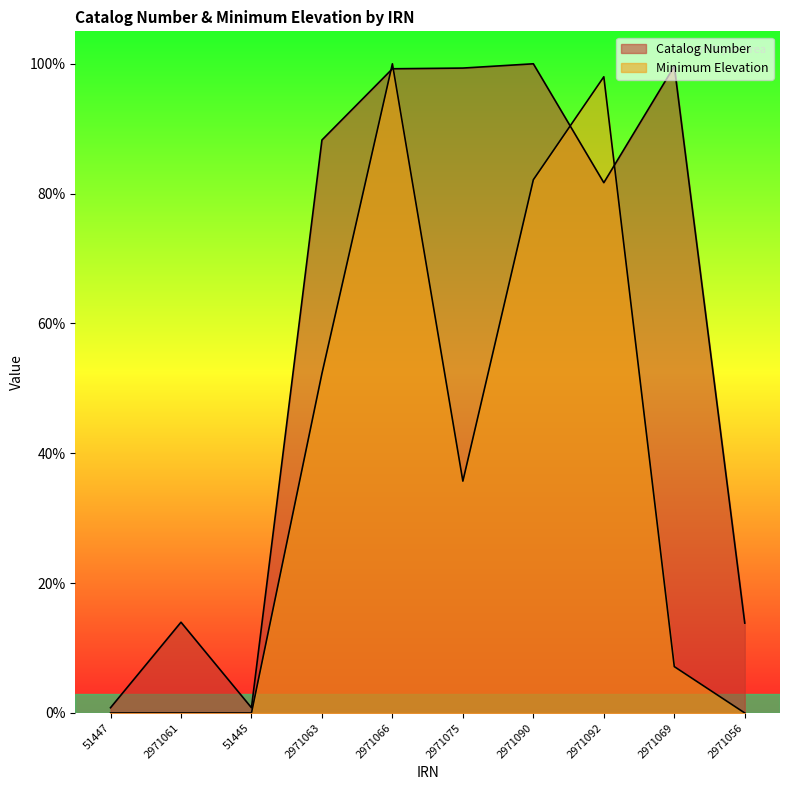

After their last crossing, which series has the higher values: Minimum Elevation or Catalog Number?

Catalog Number